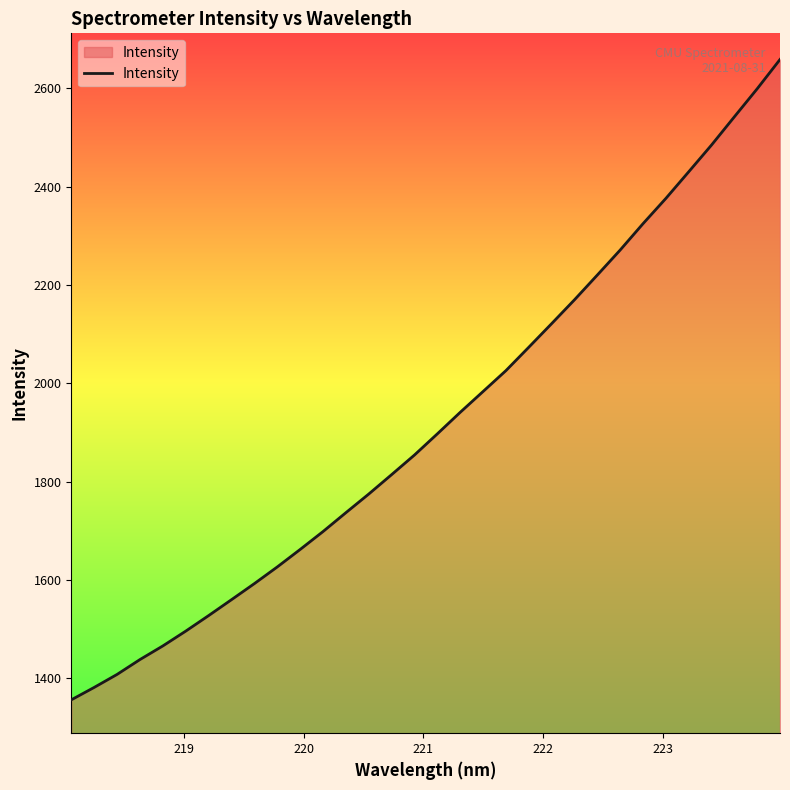

True or false: there are more than 2 points higher than both neighbors.

False